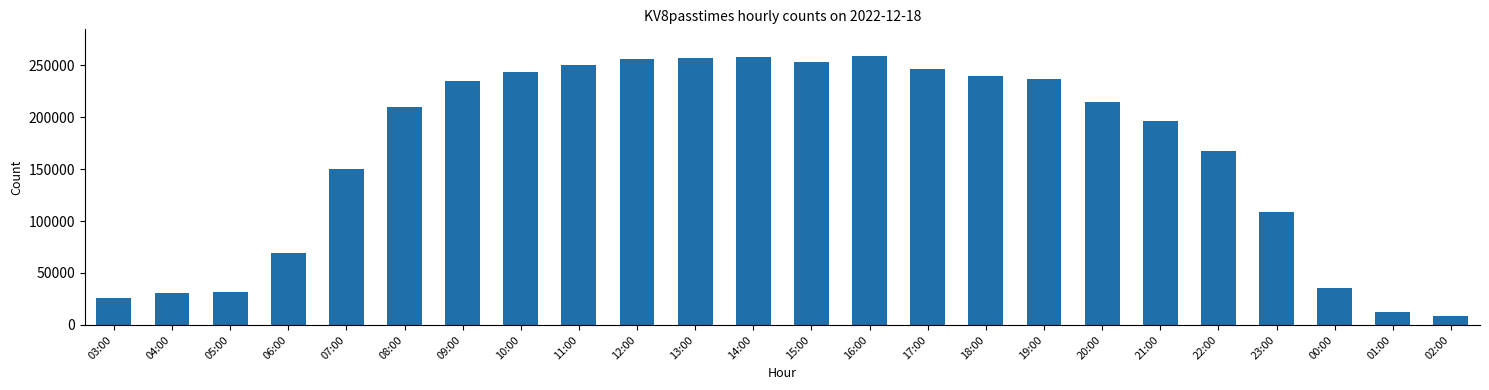

How many series are shown in this chart?

1